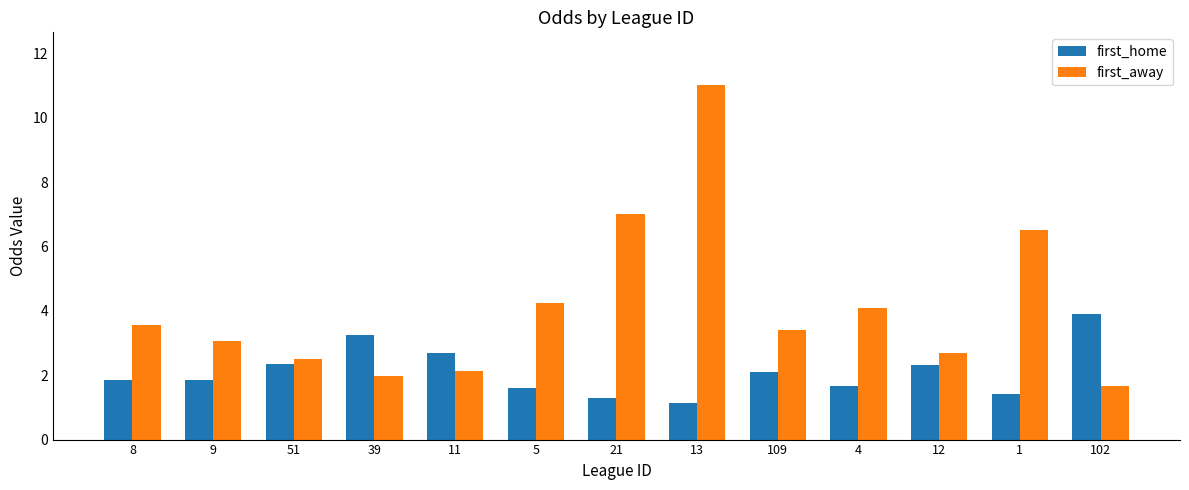

The first_home series shows 3.2 at 39. True or false?

True